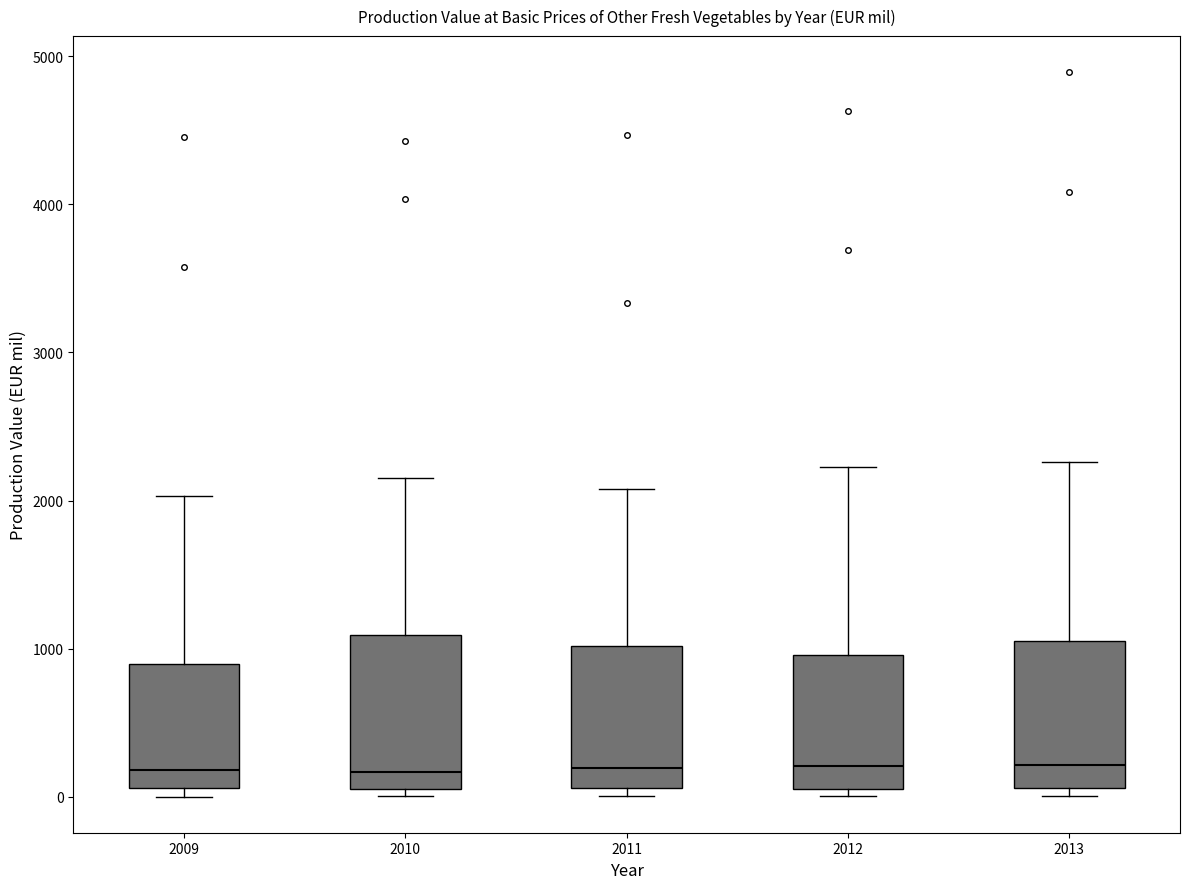

Reading left to right, transcribe this box plot: for each box, give where its median line is, the range the box spans, and where its two whiskers end, as read against the y-axis. The values are not printed on the chart, so give them approximately, as read against the axis.

2009: median 200, box 100 to 900, whiskers 0 to 2000
2010: median 200, box 100 to 1100, whiskers 0 to 2100
2011: median 200, box 100 to 1000, whiskers 0 to 2100
2012: median 200, box 100 to 1000, whiskers 0 to 2200
2013: median 200, box 100 to 1100, whiskers 0 to 2300